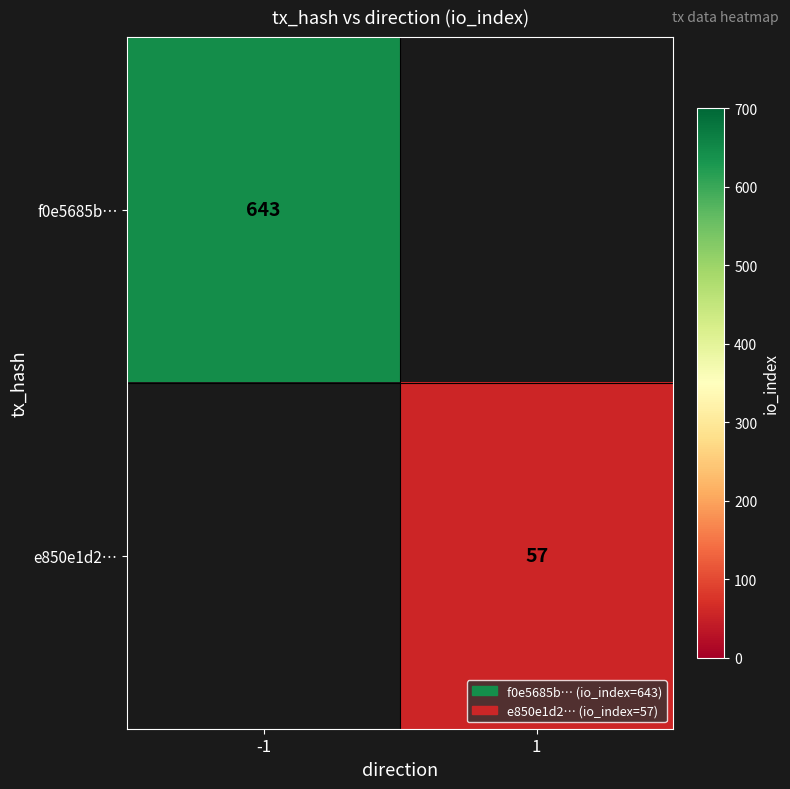

True or false: f0e5685b… has a value of 643 at -1.

True